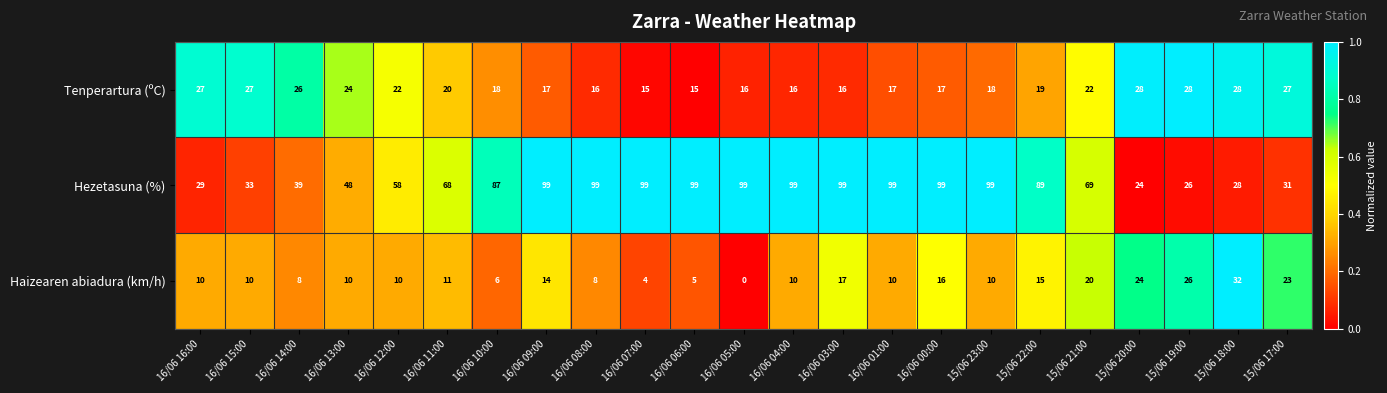

What is the difference between the Tenperartura (ºC) values at 15/06 18:00 and 15/06 21:00?

6